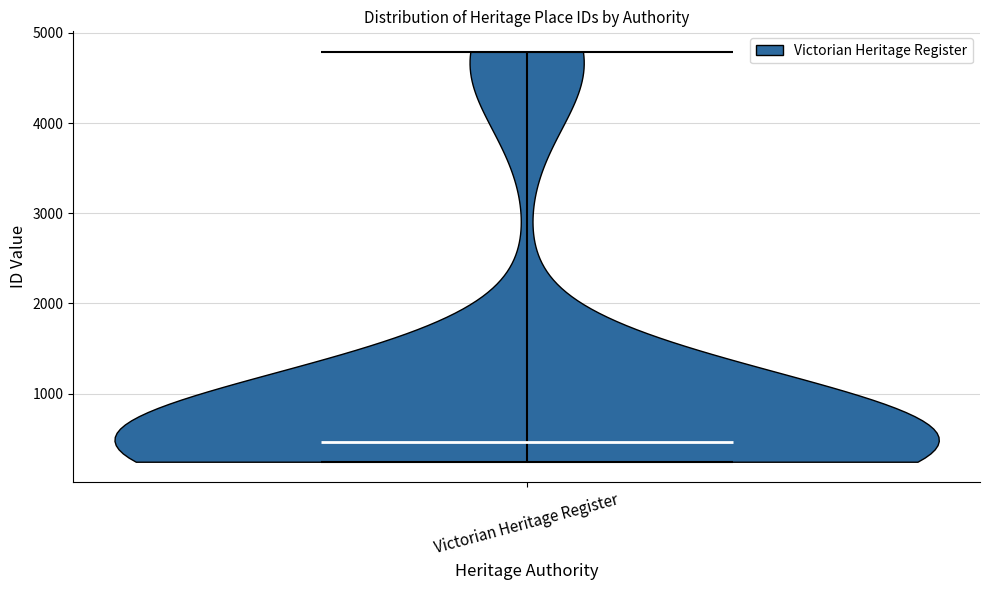

What is the lowest point the violin for Victorian Heritage Register reaches on the y-axis? The values are not printed on the chart, so give them approximately, as read against the axis.

200